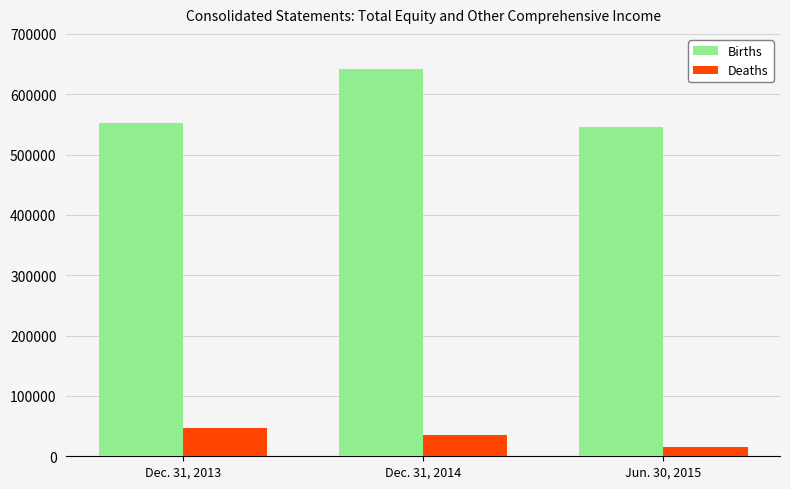

Is it true that Births equals 551828 at Dec. 31, 2013?

True